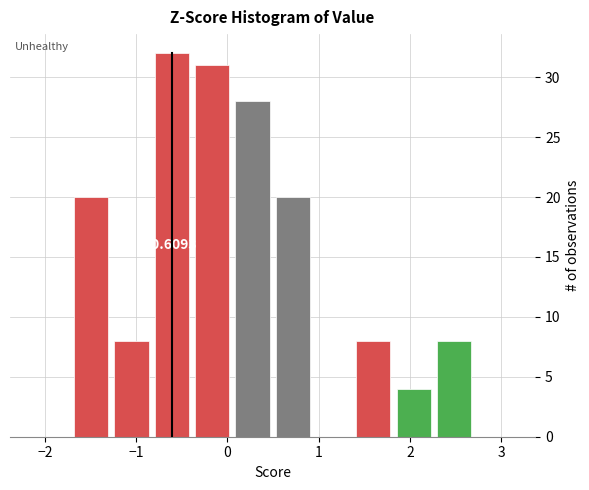

Which range on the x-axis has the tallest bar?

-0.8 to -0.4